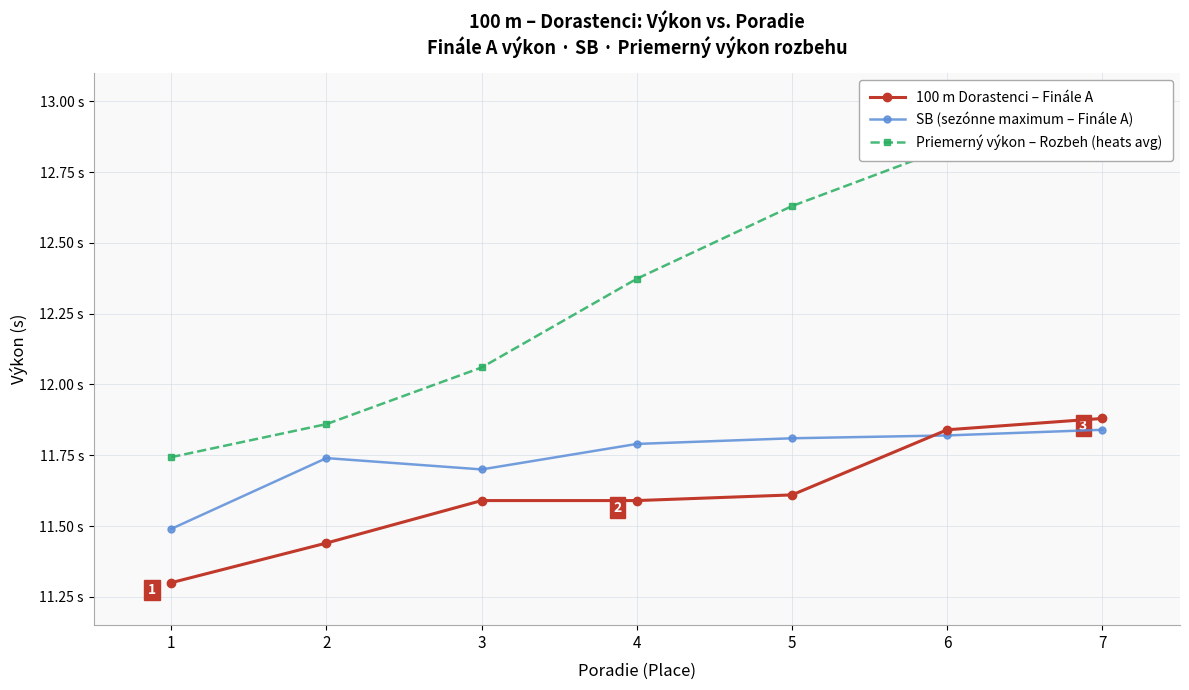

List the labels in order of SB (sezónne maximum – Finále A) value, largest first.

7, 6, 5, 4, 2, 3, 1